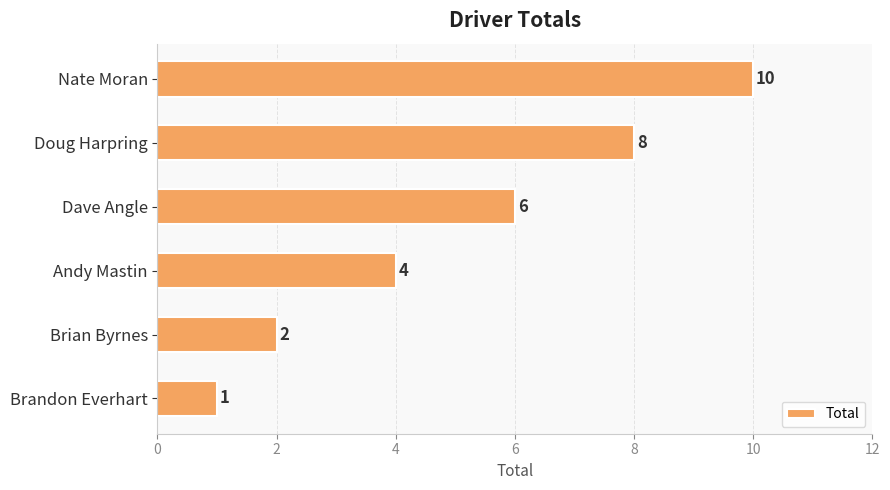

How many values are below 6?

3